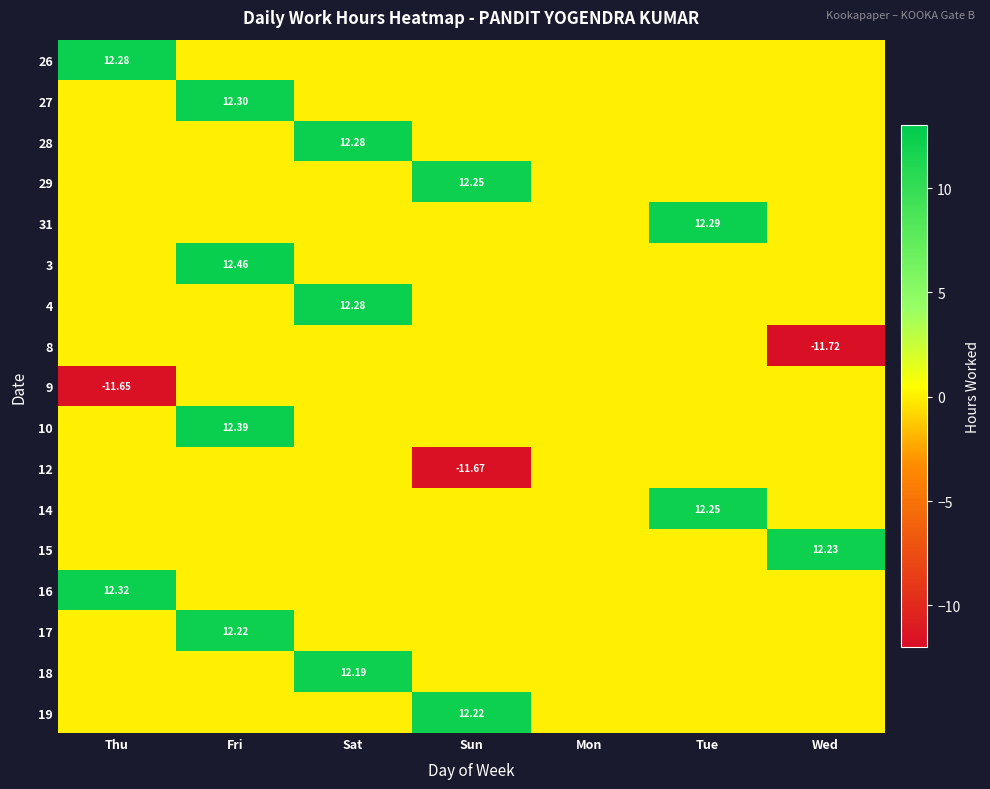

What is the highest value of the 31 series?

12.3